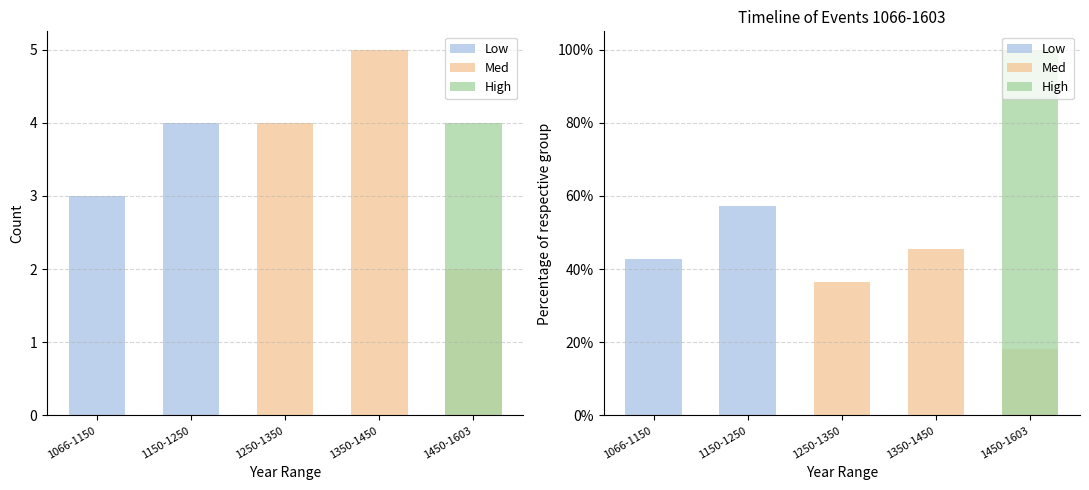

The value of High at 1150-1250 is 0.0. True or false?

True